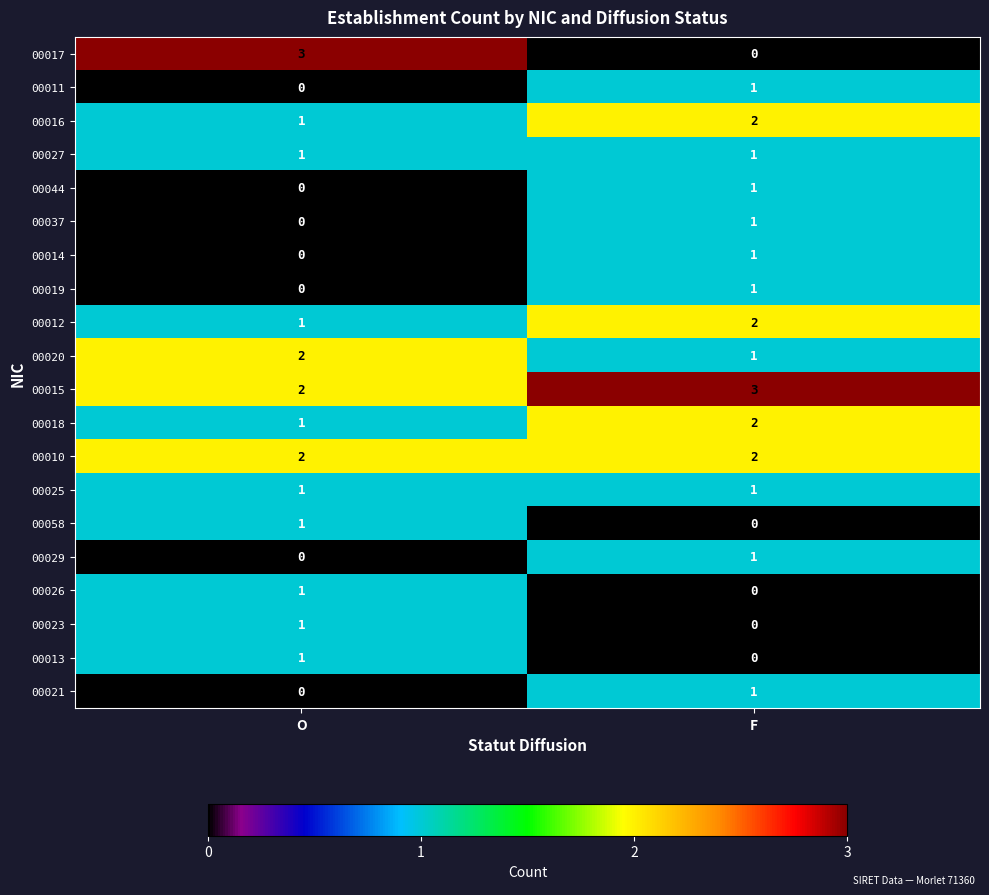

What is the difference between the highest and lowest values at O?

3